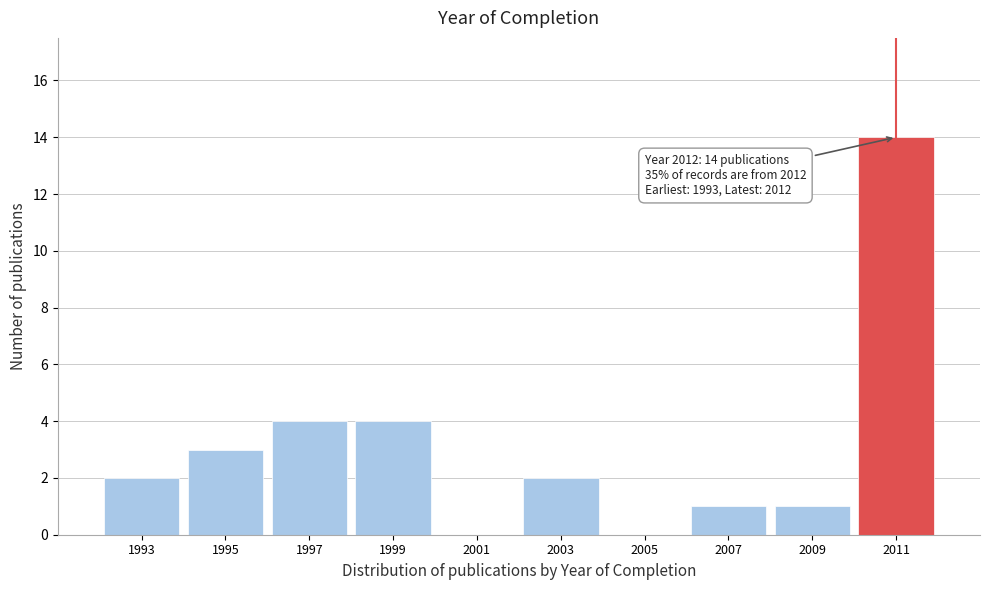

Reading right to left, extract all data points from this chart.

2011=14	2009=1	2007=1	2005=0	2003=2	2001=0	1999=4	1997=4	1995=3	1993=2